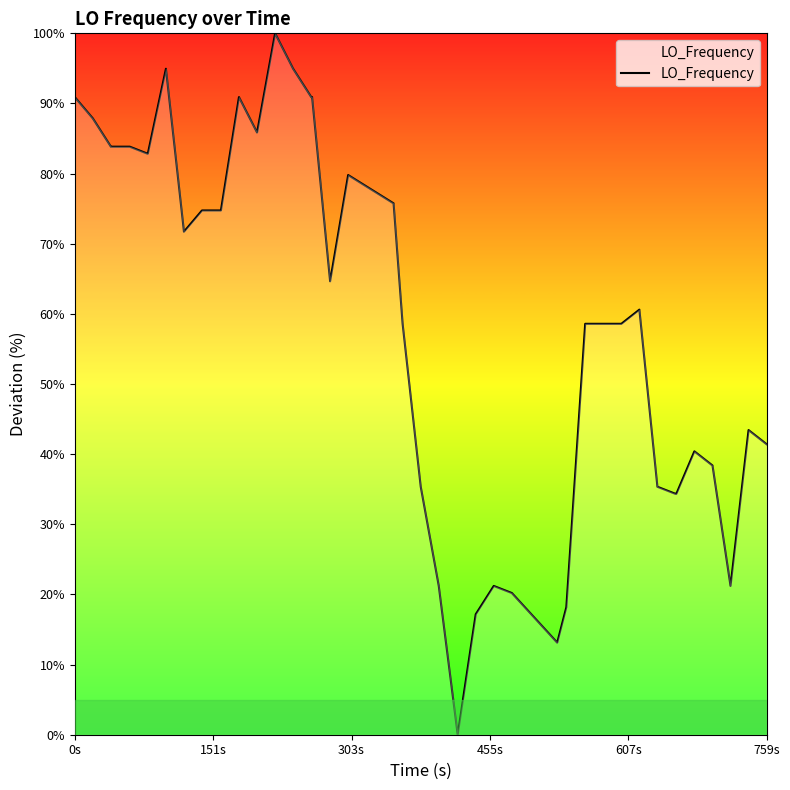

What is the difference between the maximum and minimum values?

100.0